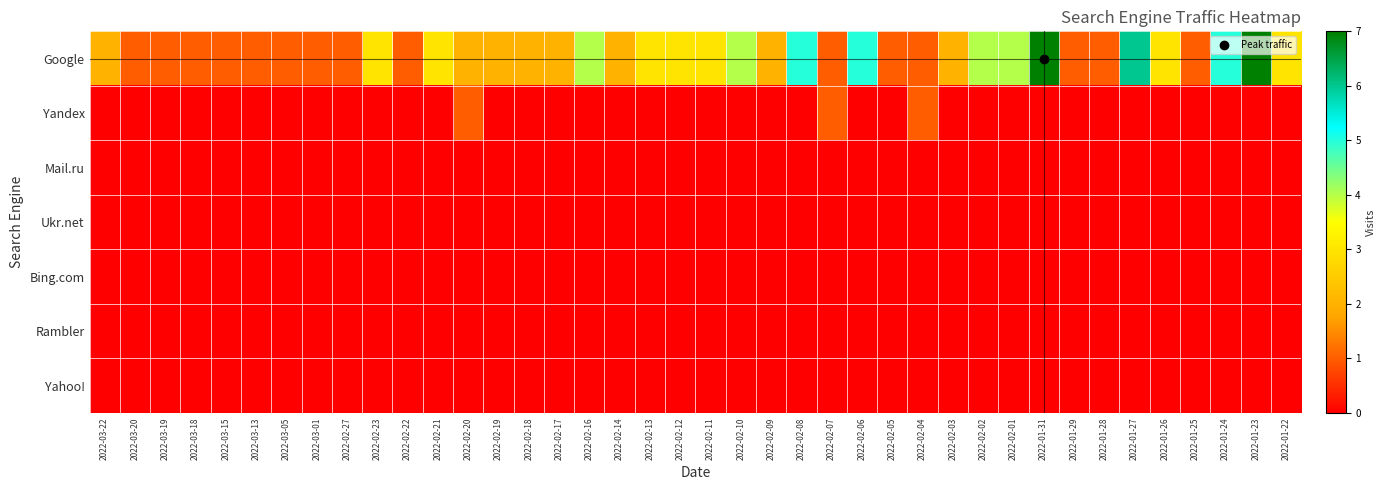

Between 2022-02-11 and 2022-01-22, which series saw the biggest shift?

Google